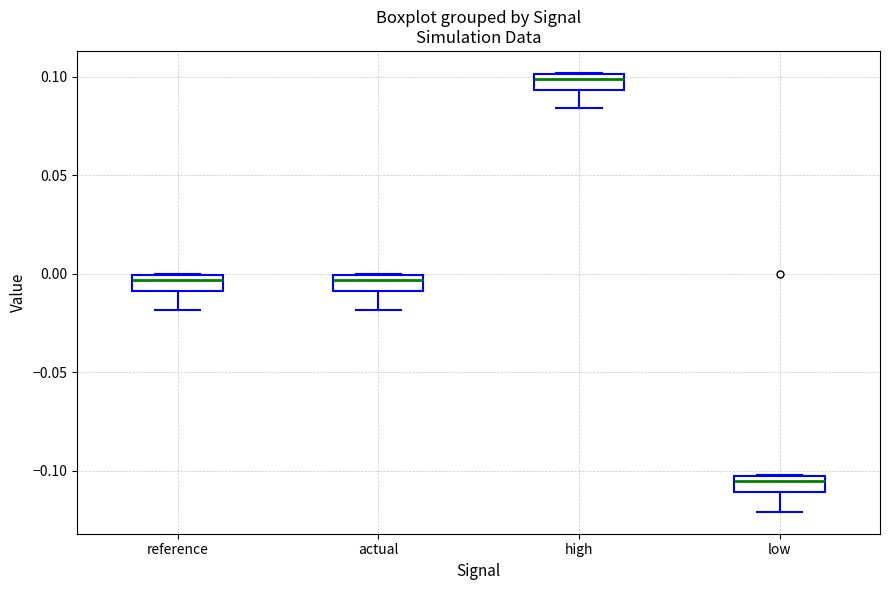

Which box has the highest median line?

high